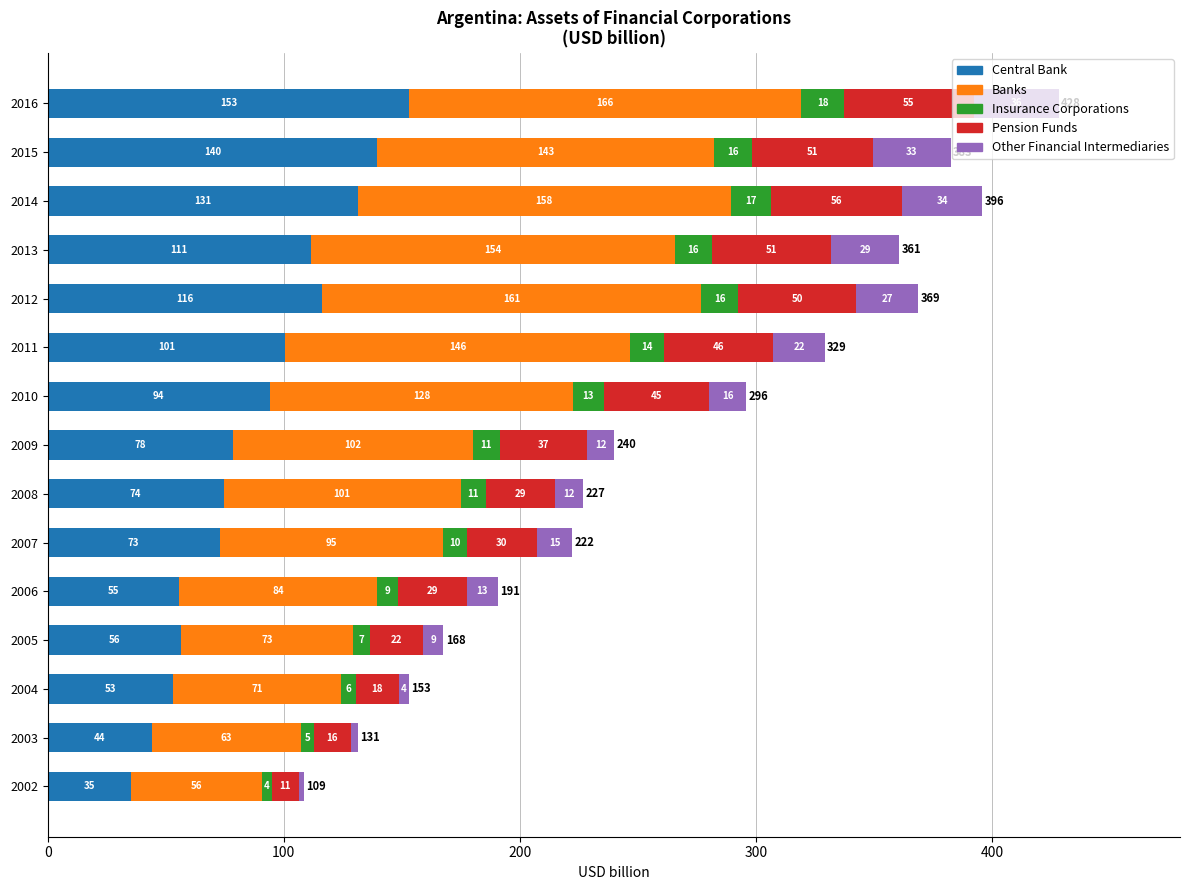

The value of Central Bank at 2016 is 31.9. True or false?

False